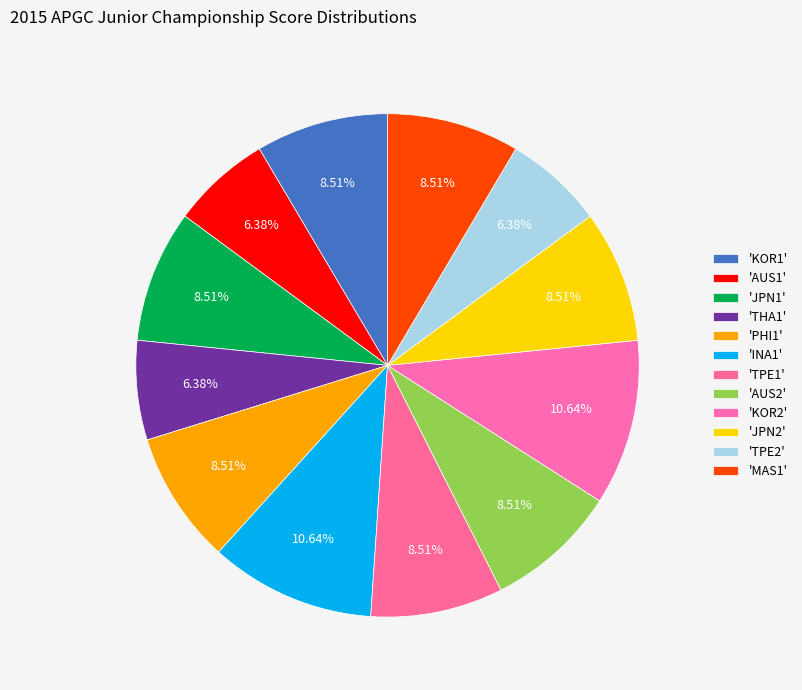

How many slices are in this pie chart?

12